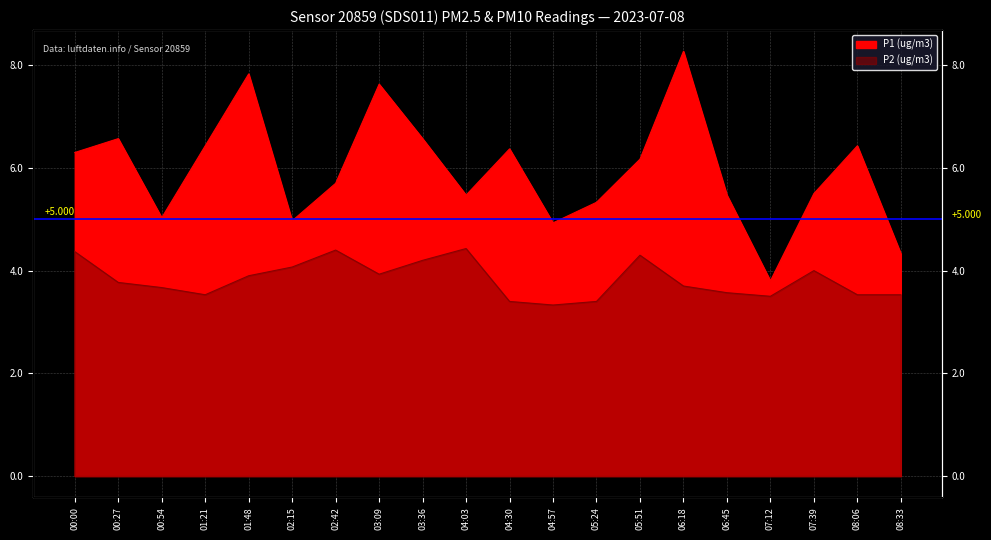

What is the total value across all series at 07:39?

9.5